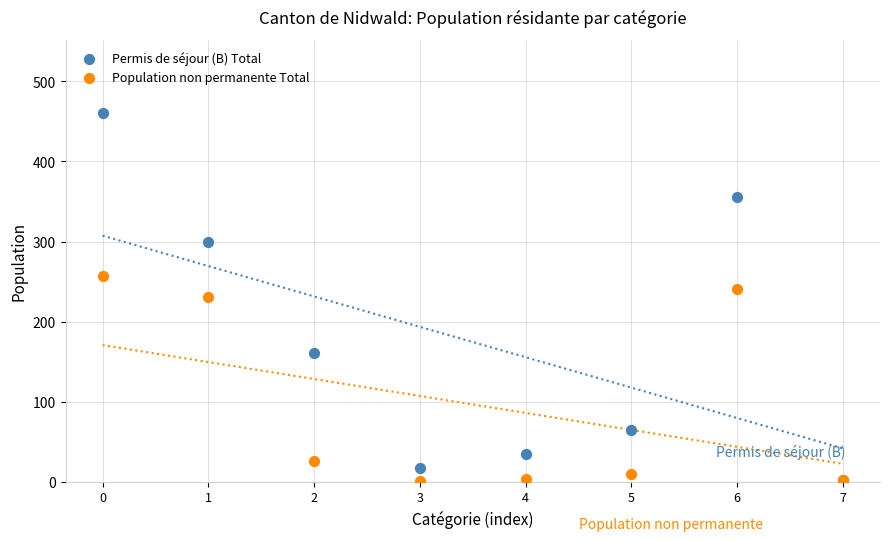

In the Population non permanente Total series, what Y value is closest to 129?

231